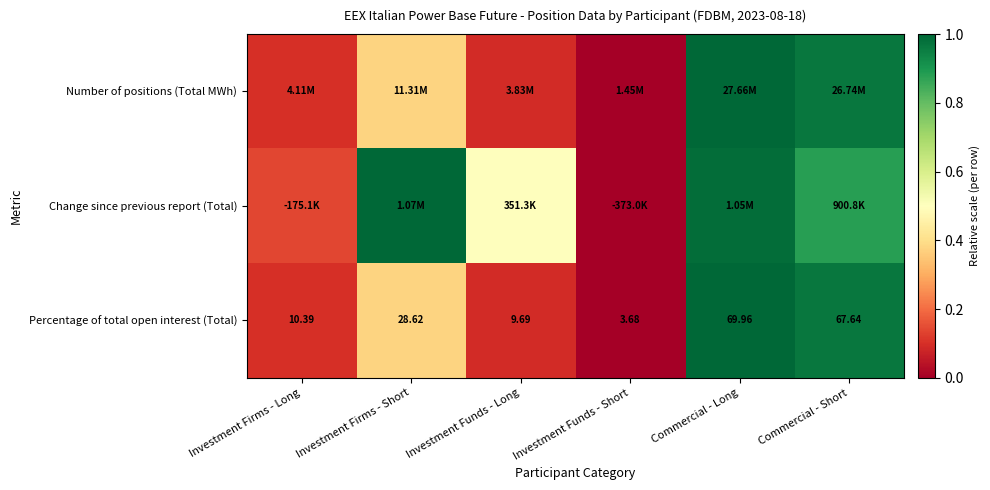

Which category has the highest value across all series?

Commercial - Long